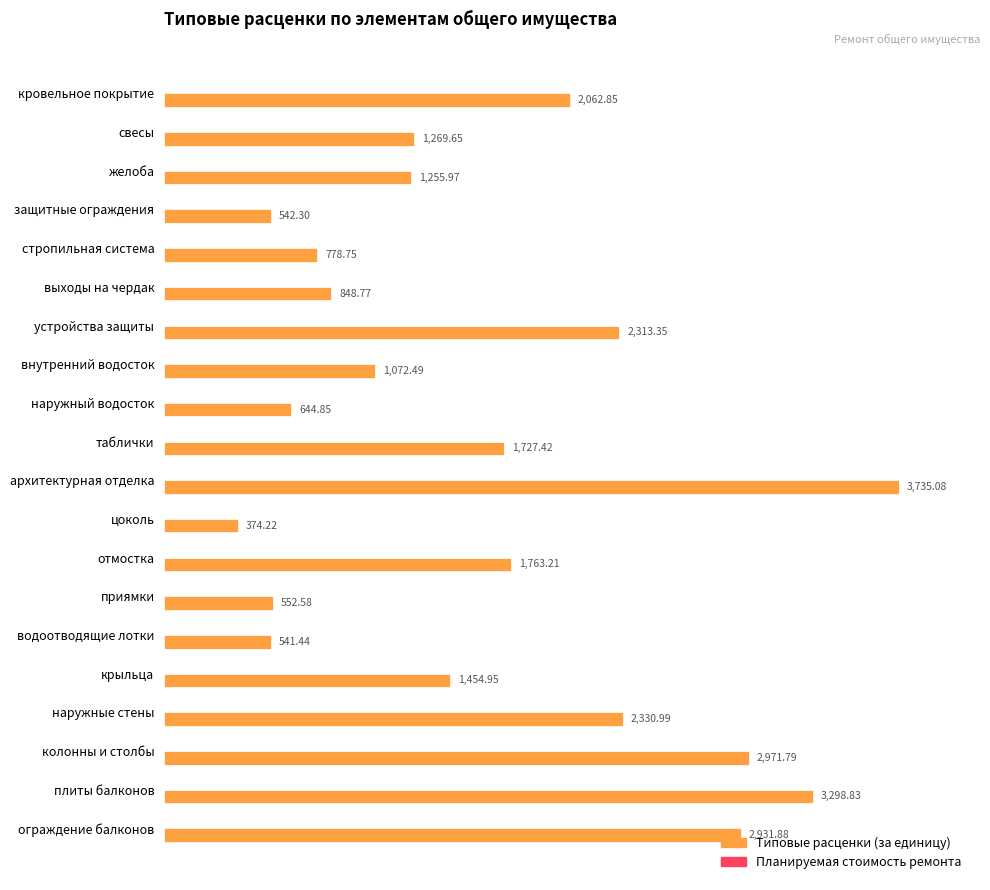

What is the label of the 13th bar from the top?

отмостка